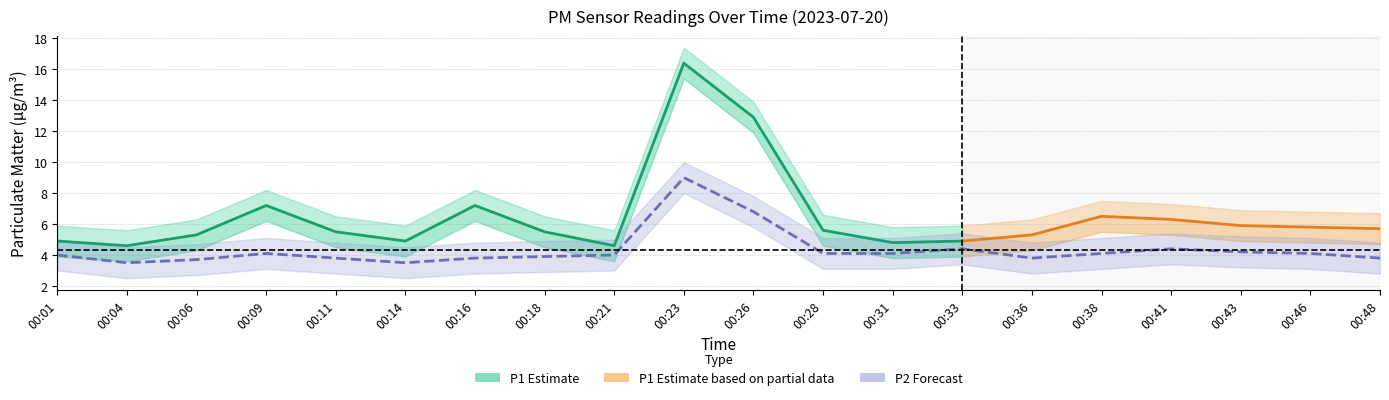

Rank the series by their maximum value, from highest to lowest.

P1_upper, P1, P1_lower, P2_upper, P2, P2_lower